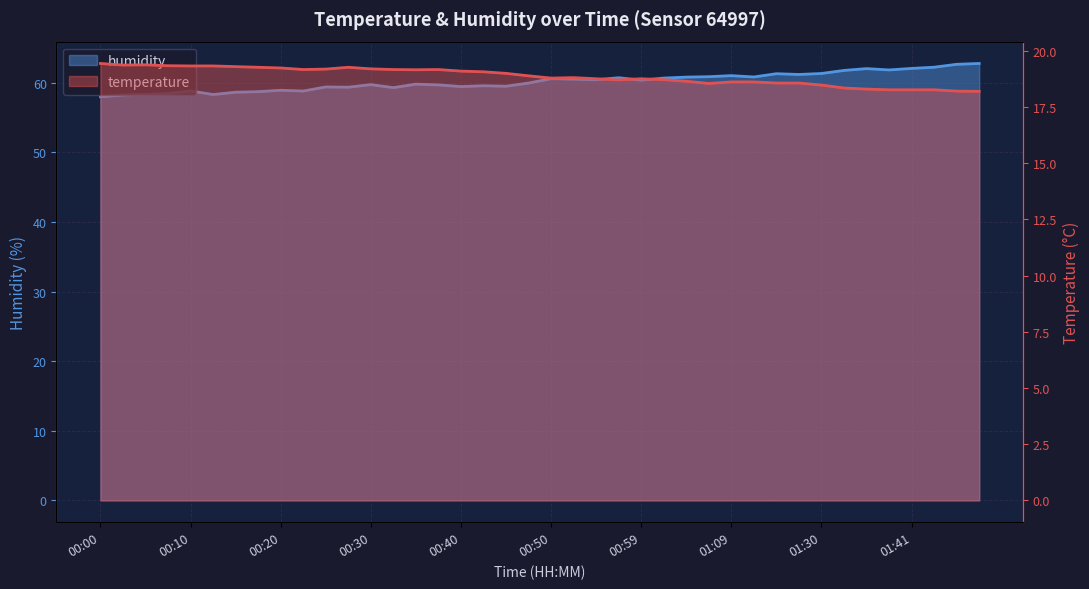

True or false: humidity and temperature cross at least once.

False